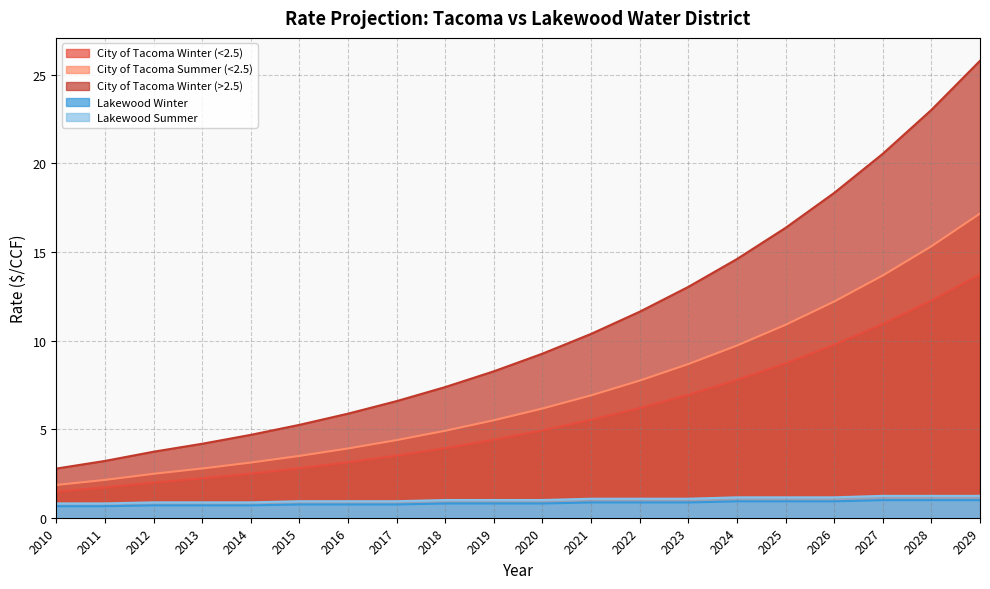

Reading right to left, transcribe all the data shown in this chart.

City of Tacoma Winter (<2.5): 13.7	12.3	10.9	9.8	8.7	7.8	6.9	6.2	5.5	4.9	4.4	3.9	3.5	3.1	2.8	2.5	2.2	2.0	1.7	1.5
City of Tacoma Summer (<2.5): 17.2	15.3	13.7	12.2	10.9	9.7	8.7	7.7	6.9	6.2	5.5	4.9	4.4	3.9	3.5	3.1	2.8	2.5	2.1	1.8
City of Tacoma Winter (>2.5): 25.8	23.0	20.5	18.3	16.4	14.6	13.0	11.6	10.4	9.3	8.3	7.4	6.6	5.9	5.2	4.7	4.2	3.7	3.2	2.8
Lakewood Winter: 1.0	1.0	1.0	0.9	0.9	0.9	0.9	0.9	0.9	0.8	0.8	0.8	0.7	0.7	0.7	0.7	0.7	0.7	0.7	0.7
Lakewood Summer: 1.2	1.2	1.2	1.2	1.2	1.2	1.1	1.1	1.1	1.0	1.0	1.0	0.9	0.9	0.9	0.9	0.9	0.9	0.8	0.8